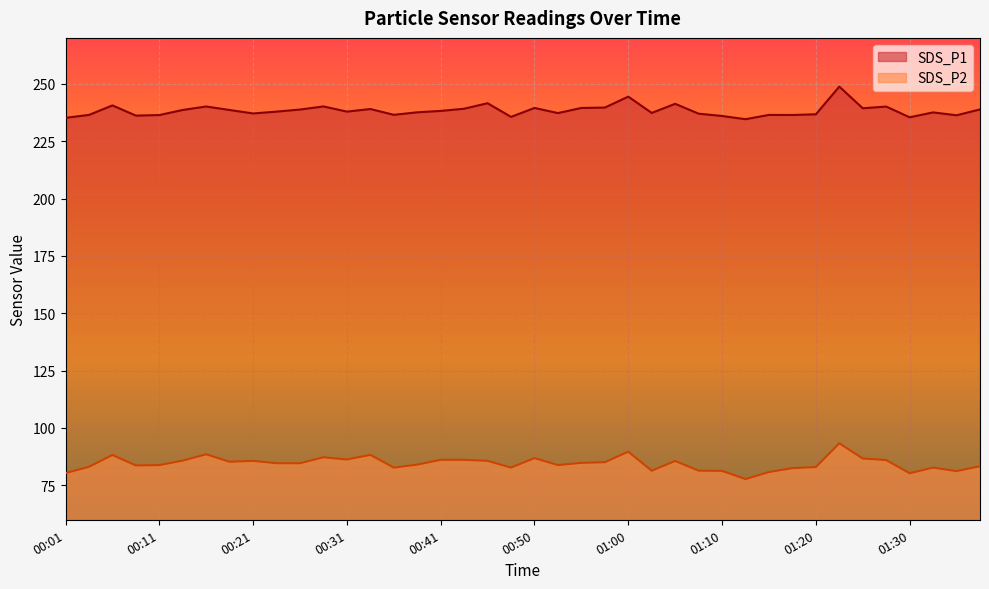

What is the label of the 9th point from the left?

00:21